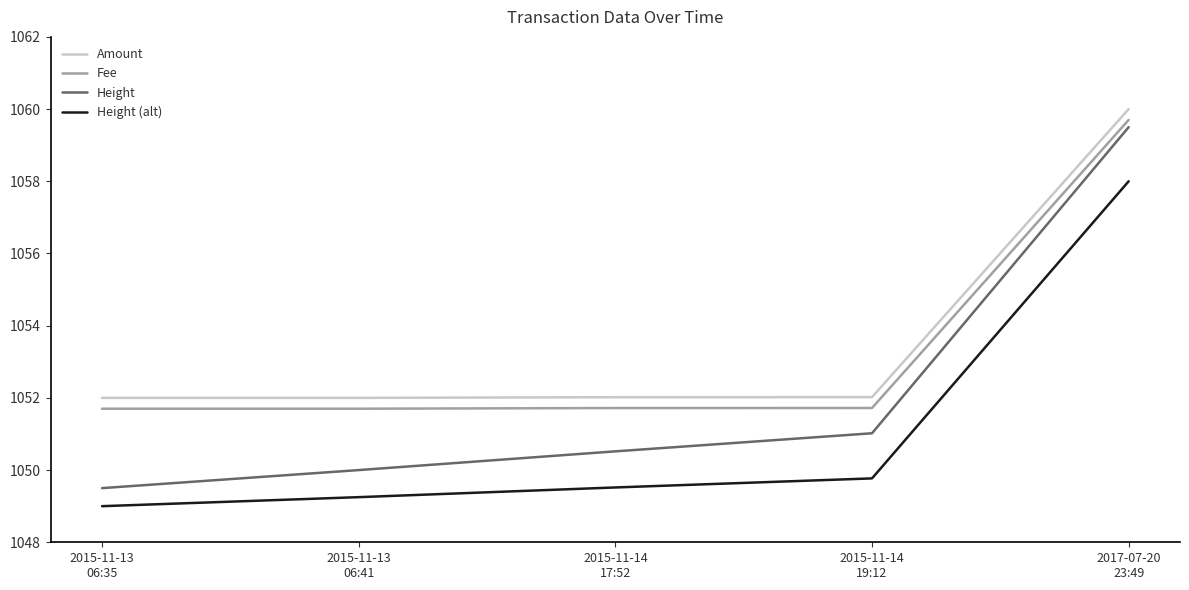

Is the value of Amount at 2015-11-14
17:52 greater than the value of Fee at 2015-11-14
17:52?

Yes